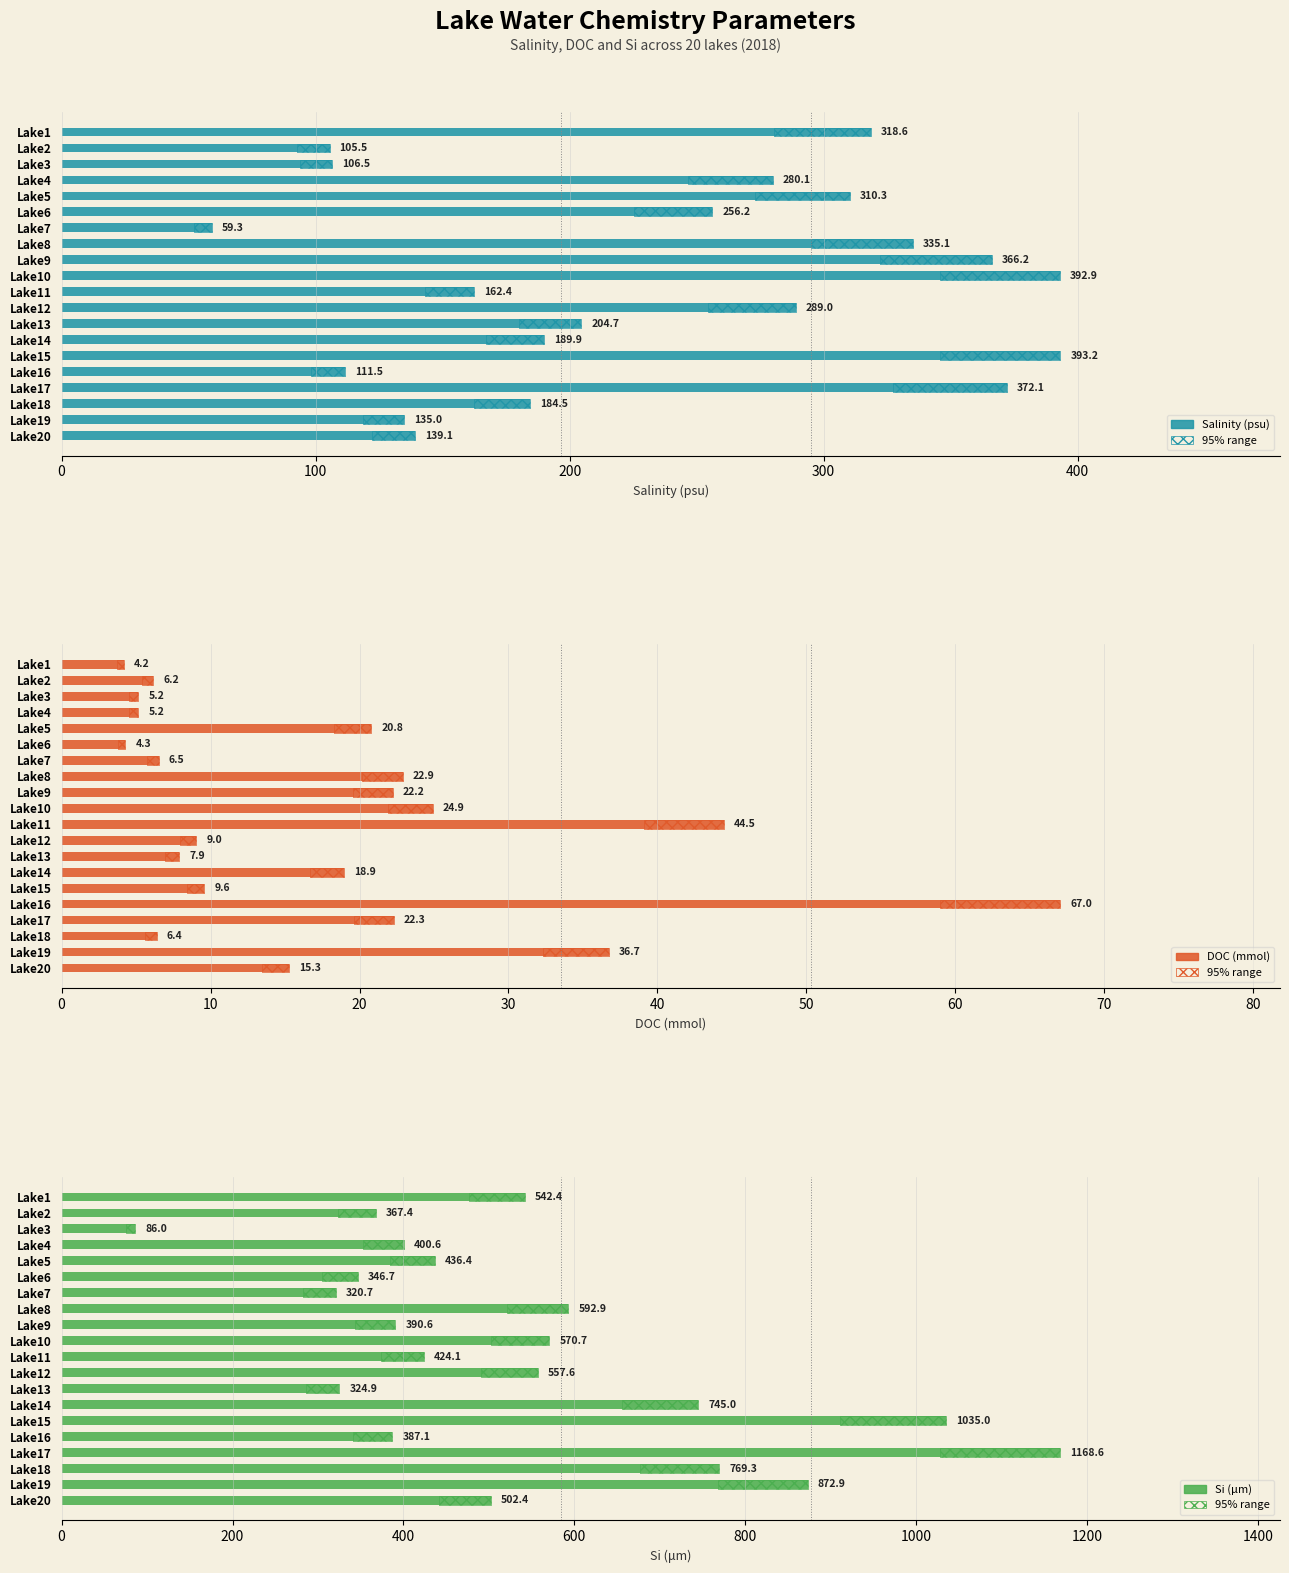

How many groups of bars are there?

20